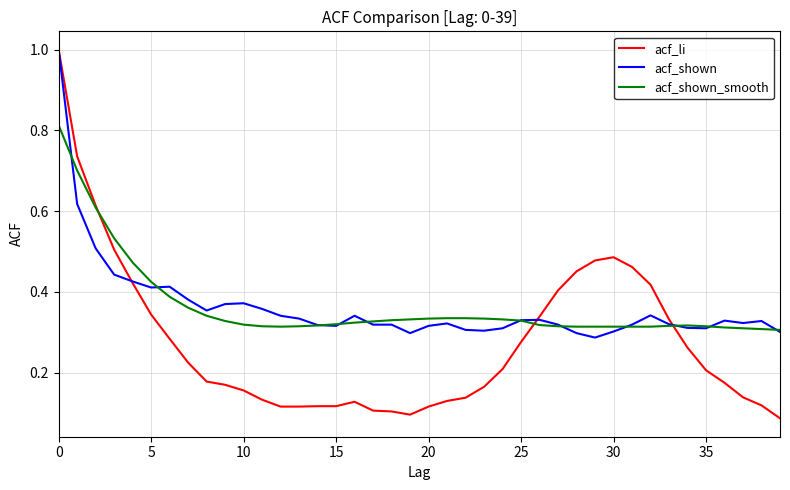

Which series has the widest spread of values?

acf_li